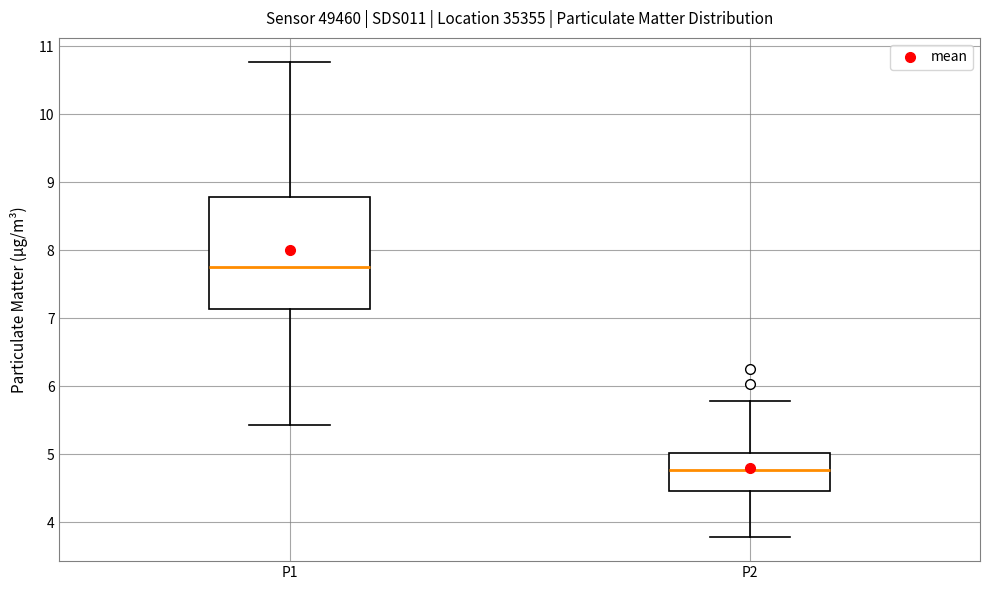

Comparing the boxes themselves (not the whiskers), which one is the tallest?

P1